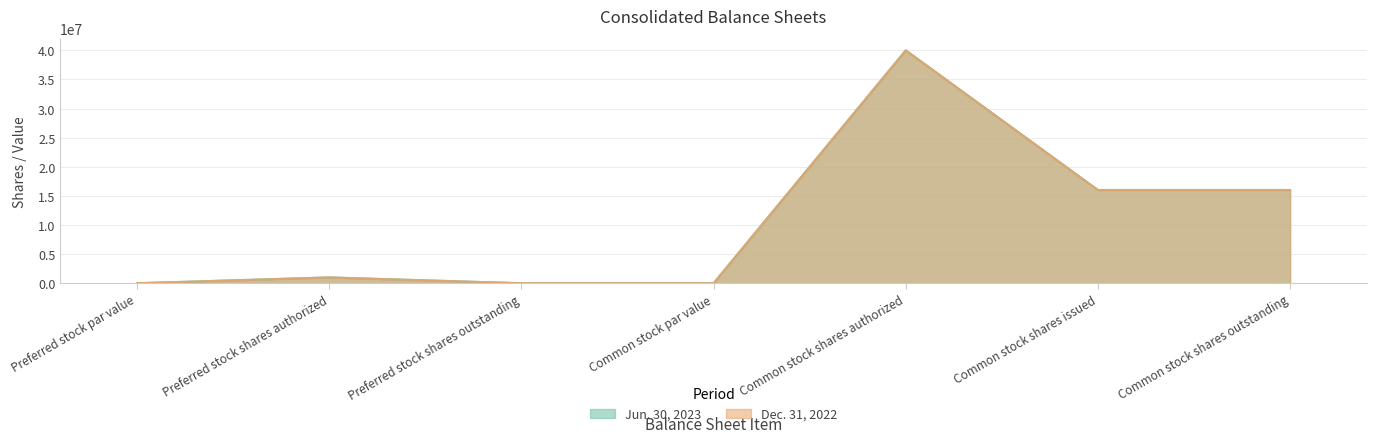

What are all the series names shown in the legend?

Jun. 30, 2023, Dec. 31, 2022